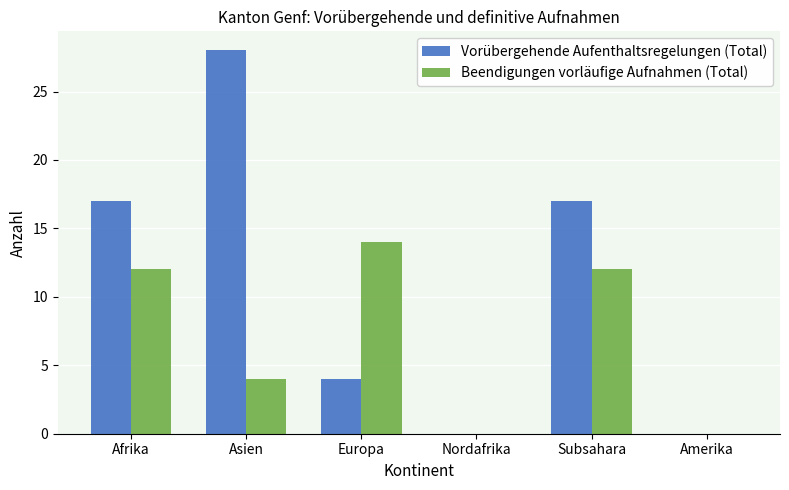

Which series changed the most between Asien and Amerika?

Vorübergehende Aufenthaltsregelungen (Total)